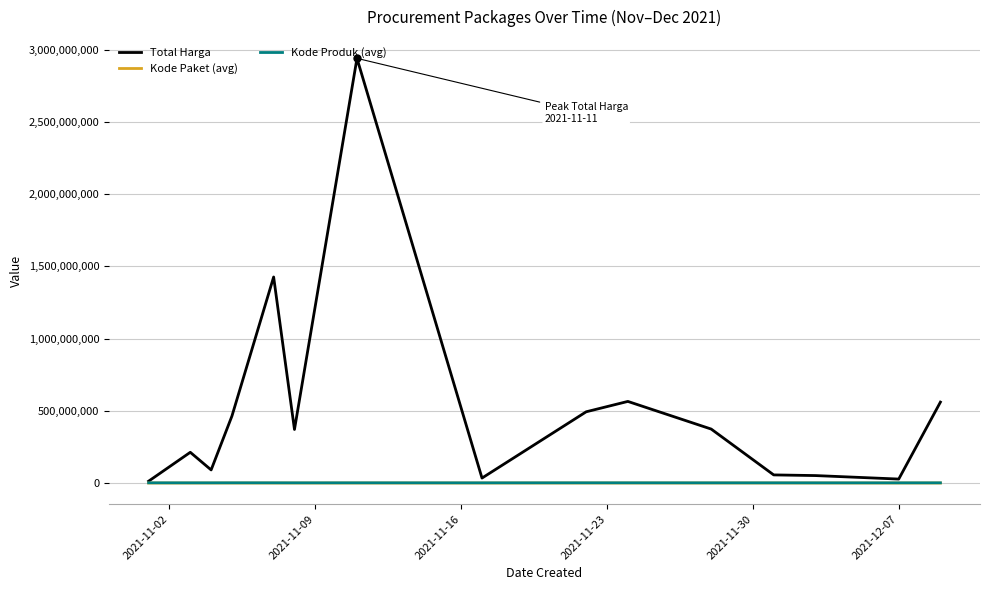

Which series has the widest spread of values?

Total Harga